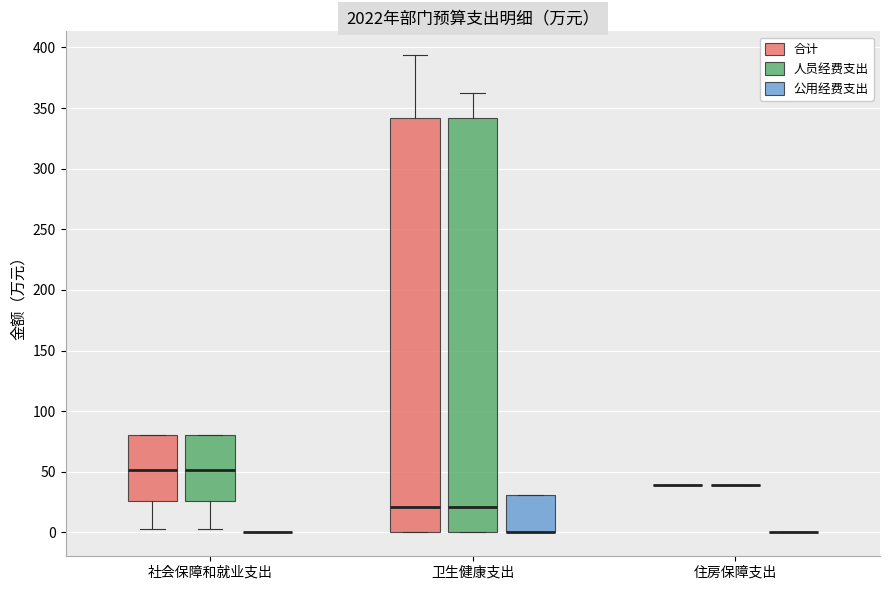

Reading left to right, transcribe this box plot: for each box, give where its median line is, the range the box spans, and where its two whiskers end, as read against the y-axis. The values are not printed on the chart, so give them approximately, as read against the axis.

社会保障和就业支出 (合计): median 50, box 25 to 80, whiskers 5 to 80
社会保障和就业支出 (人员经费支出): median 50, box 25 to 80, whiskers 5 to 80
社会保障和就业支出 (公用经费支出): box collapsed to a line at 0, whiskers 0 to 0
卫生健康支出 (合计): median 20, box 0 to 340, whiskers 0 to 395
卫生健康支出 (人员经费支出): median 20, box 0 to 340, whiskers 0 to 365
卫生健康支出 (公用经费支出): median 0 (drawn on the box's lower edge), box 0 to 30, whiskers 0 to 30
住房保障支出 (合计): box collapsed to a line at 40, whiskers 40 to 40
住房保障支出 (人员经费支出): box collapsed to a line at 40, whiskers 40 to 40
住房保障支出 (公用经费支出): box collapsed to a line at 0, whiskers 0 to 0